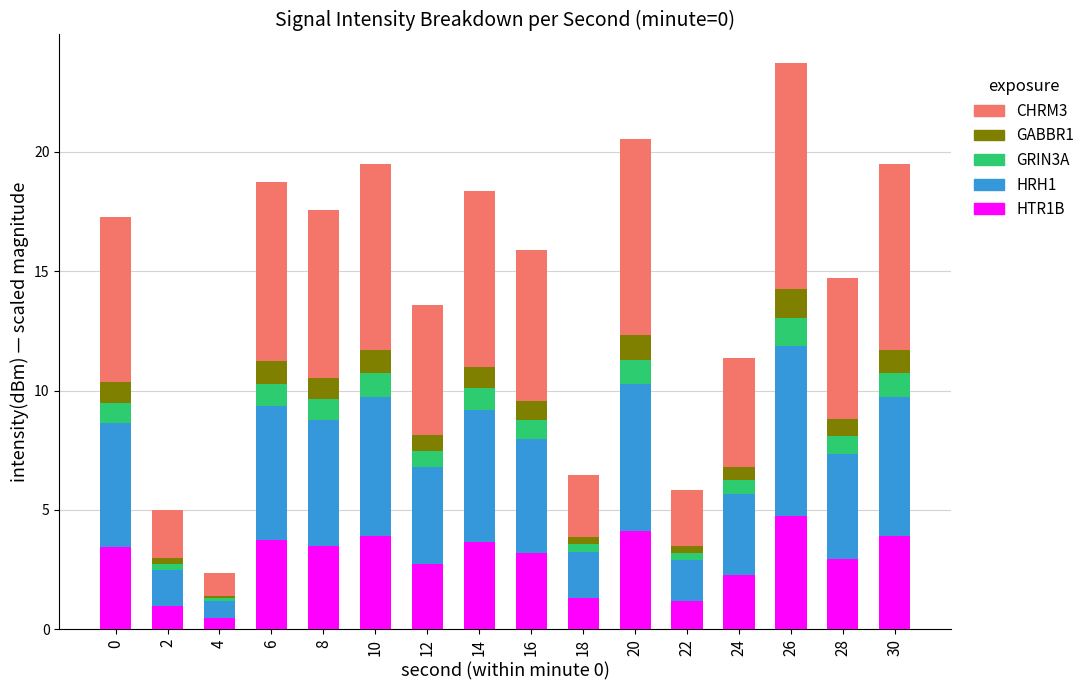

What is the sum of all HTR1B values?

46.1